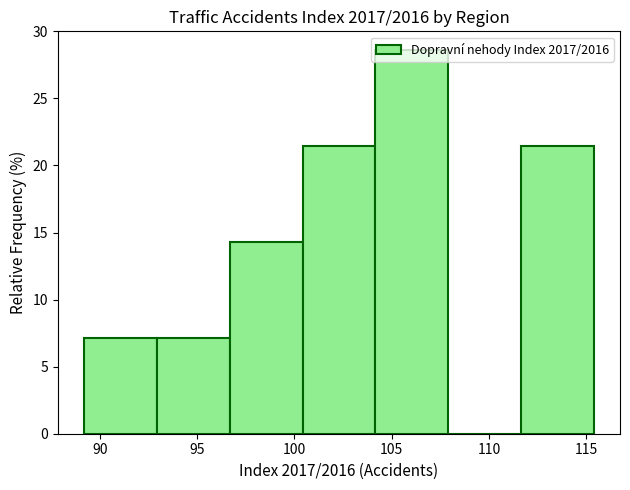

How tall is the bar that spans 100.5 to 104.0 on the x-axis? Neither the bar edges nor the heights are printed on the chart, so give them approximately, as read against the axes.

21.5